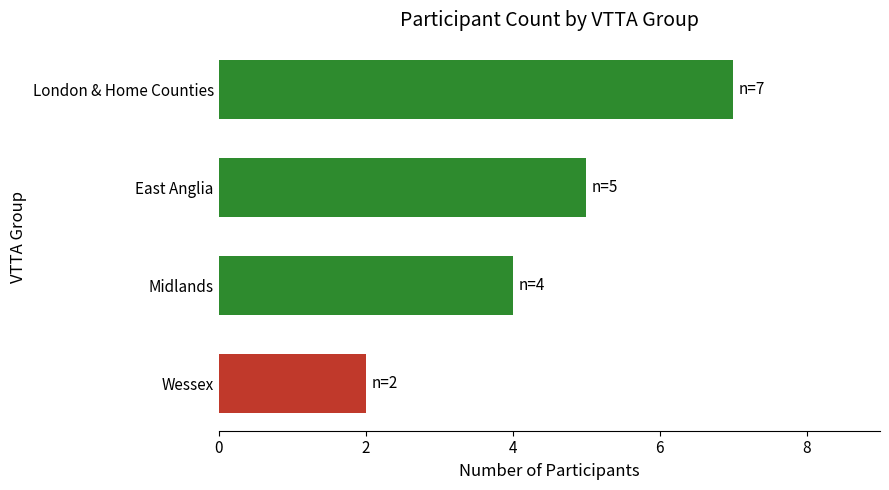

The chart shows a value of 7 at London & Home Counties. True or false?

True